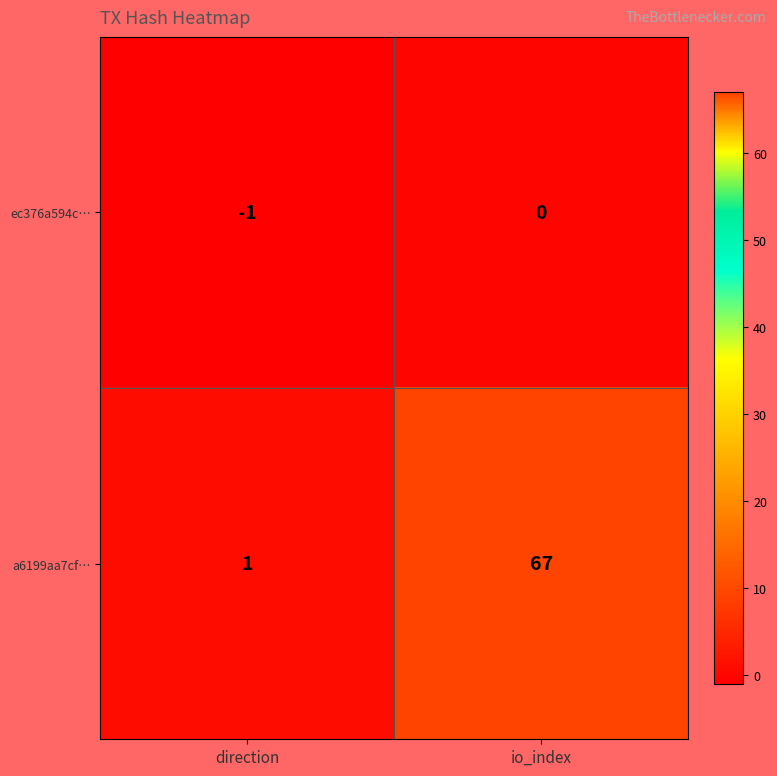

List the series in order of their peak value, highest first.

a6199aa7cf…, ec376a594c…